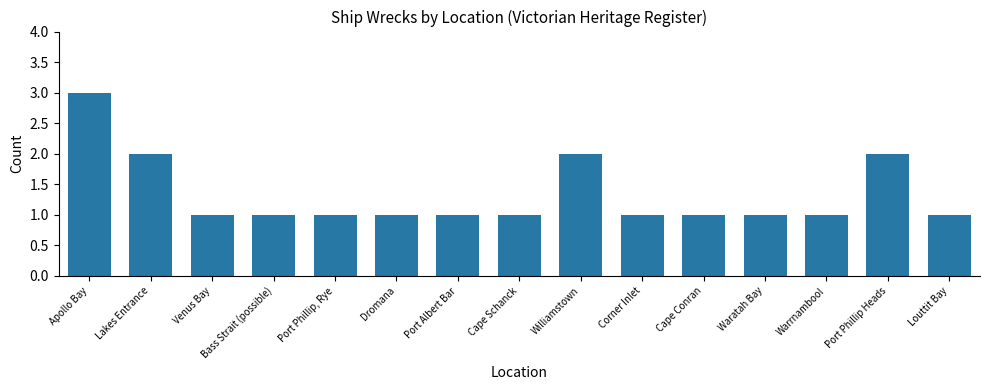

Reading left to right, extract all data points from this chart.

3	2	1	1	1	1	1	1	2	1	1	1	1	2	1